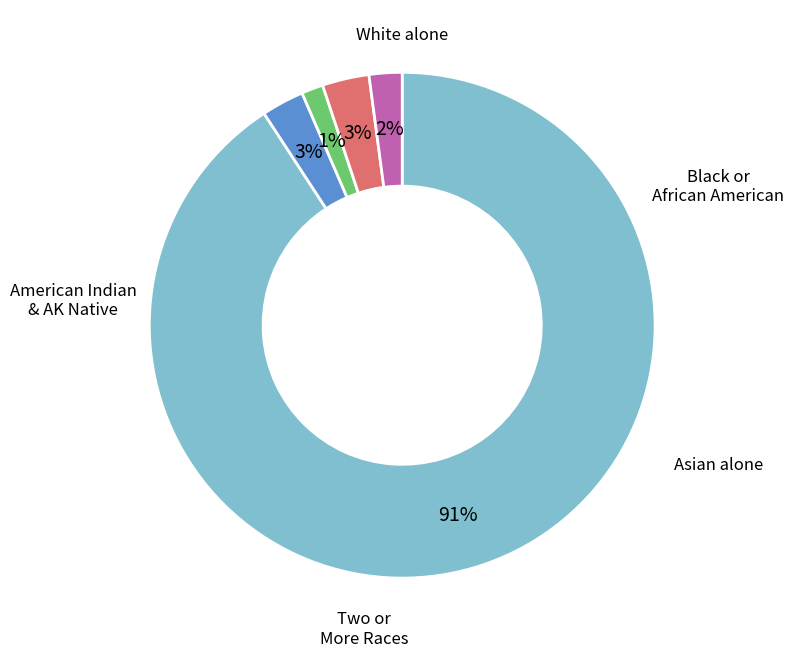

To the nearest percent, what is the average slice percentage?

20%